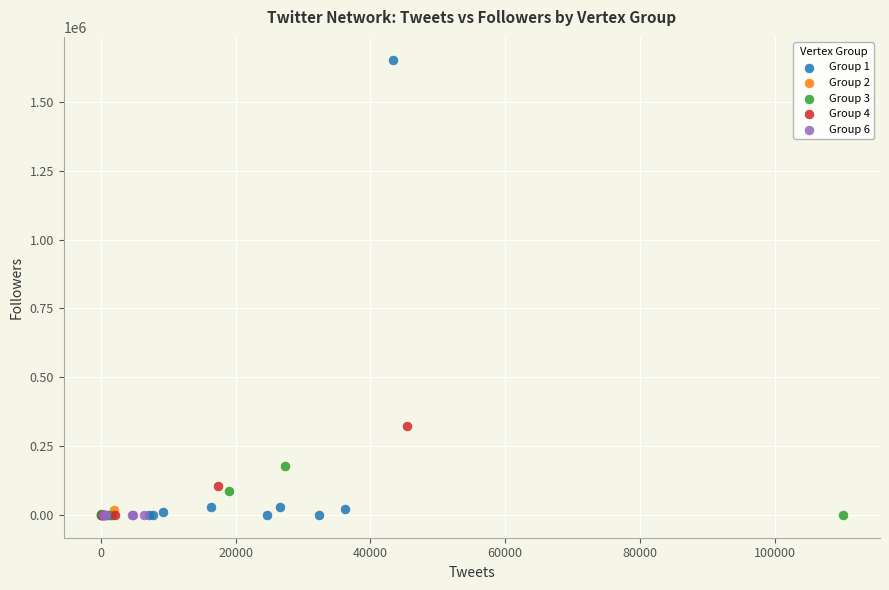

What are all the series names shown in the legend?

Group 1, Group 2, Group 3, Group 4, Group 6